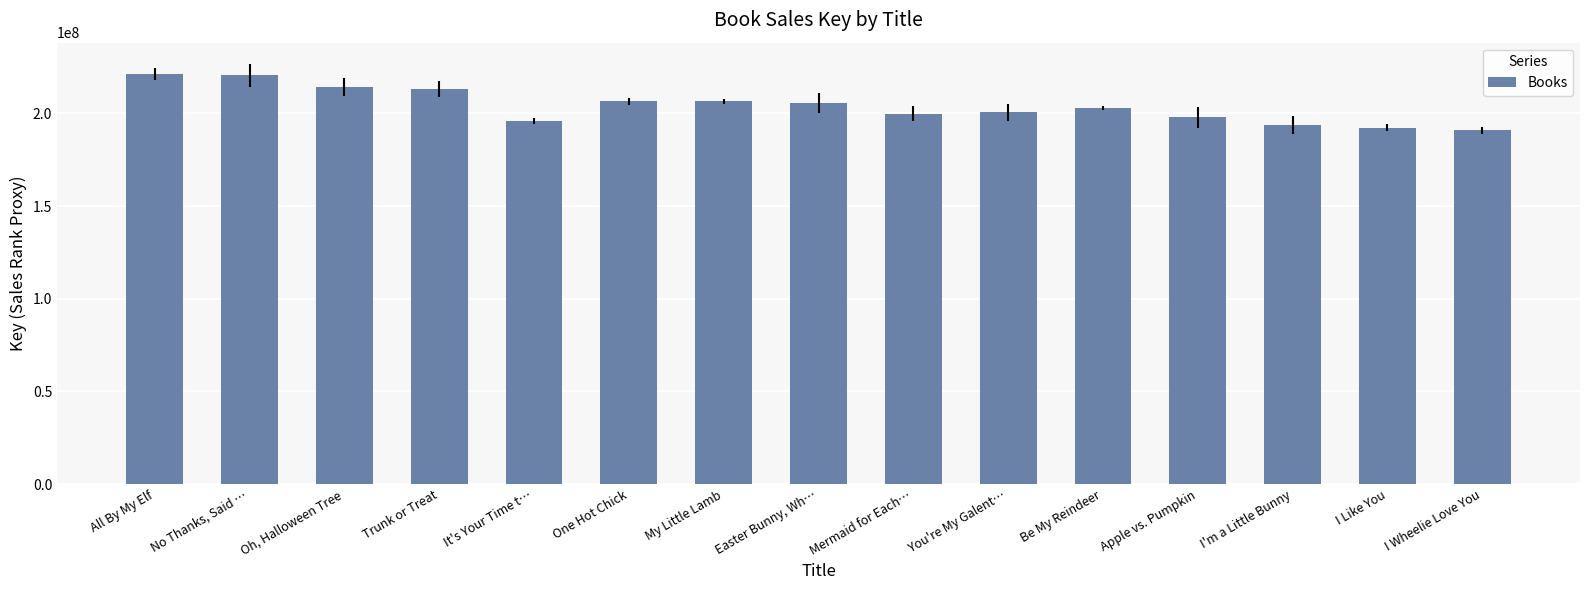

What is the value of the 2nd bar from the left?

220468055